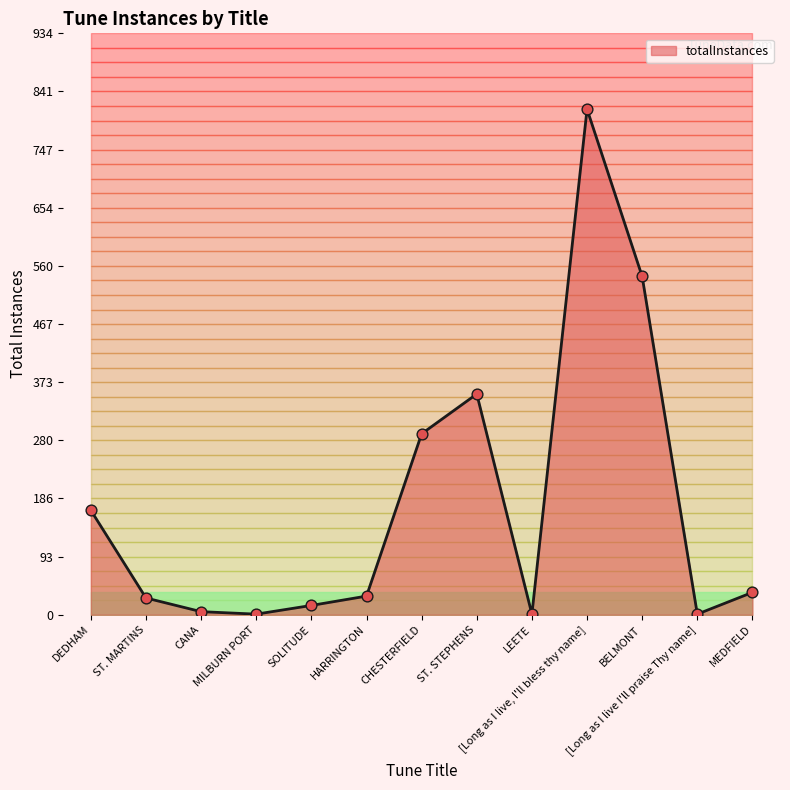

What is the ratio of the value at BELMONT to the value at ST. STEPHENS?

1.5